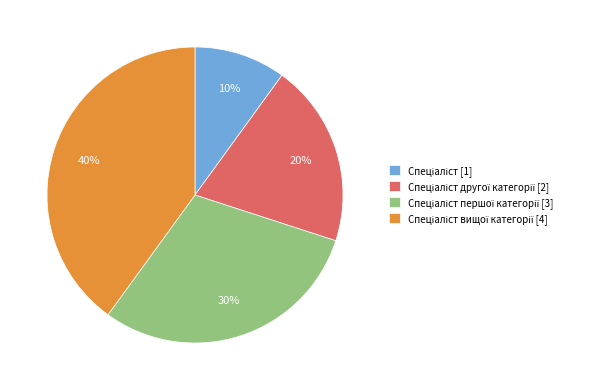

To the nearest percent, what is the difference between the largest and smallest slice percentages?

30%